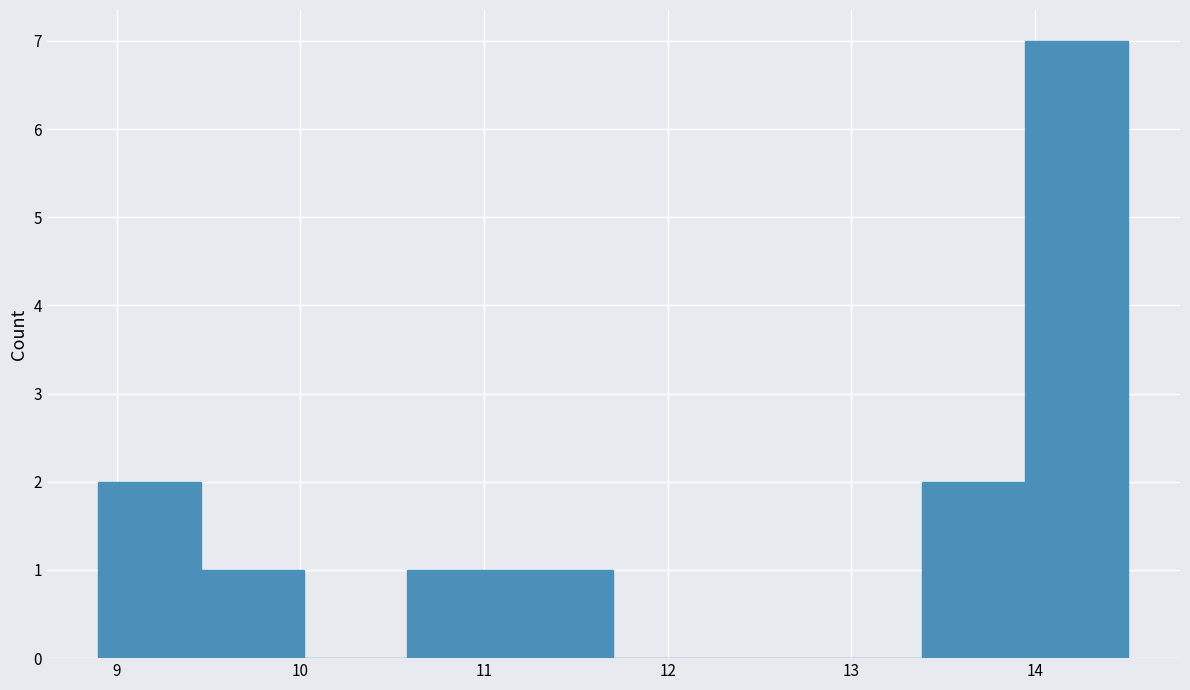

Reading left to right, list every bar in this chart as the range it spans on the x-axis followed by its height. Neither the bar edges nor the heights are printed on the chart, so give them approximately, as read against the axes.

8.9 to 9.5: 2
9.5 to 10.0: 1
10.0 to 10.6: 0
10.6 to 11.1: 1
11.1 to 11.7: 1
11.7 to 12.3: 0
12.3 to 12.8: 0
12.8 to 13.4: 0
13.4 to 13.9: 2
13.9 to 14.5: 7